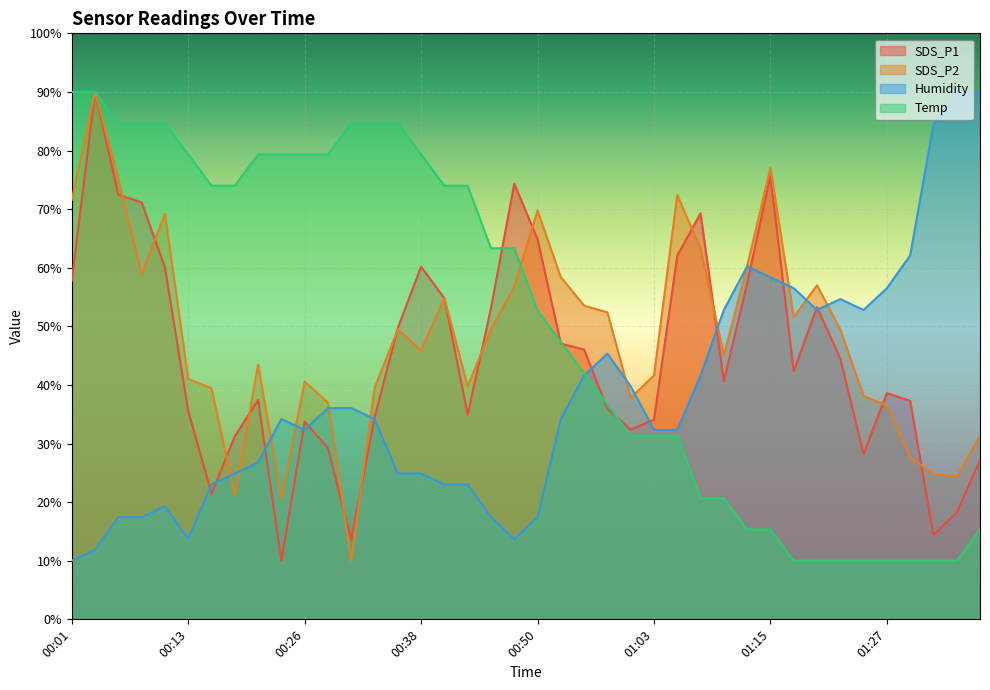

What is the minimum value for SDS_P2?

10.0